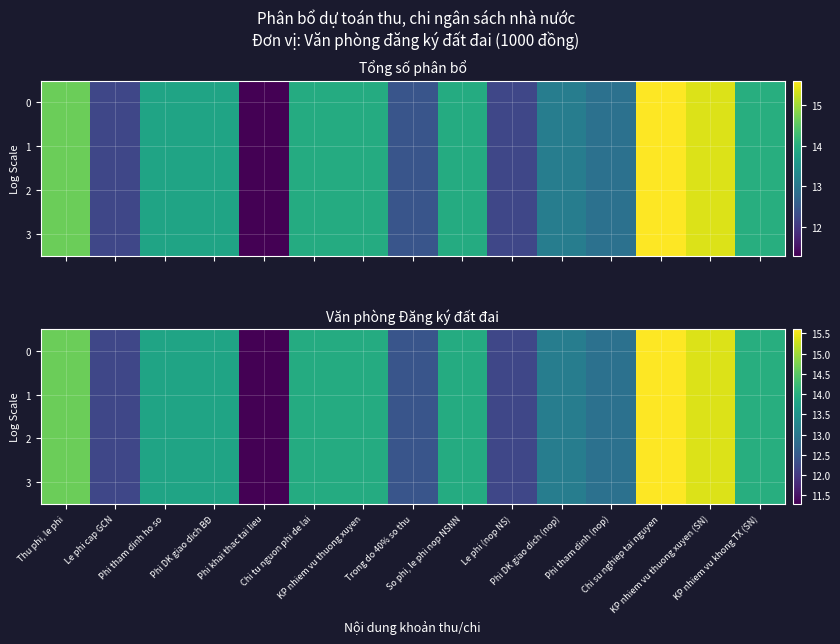

What is the maximum value shown in the chart?

15.6